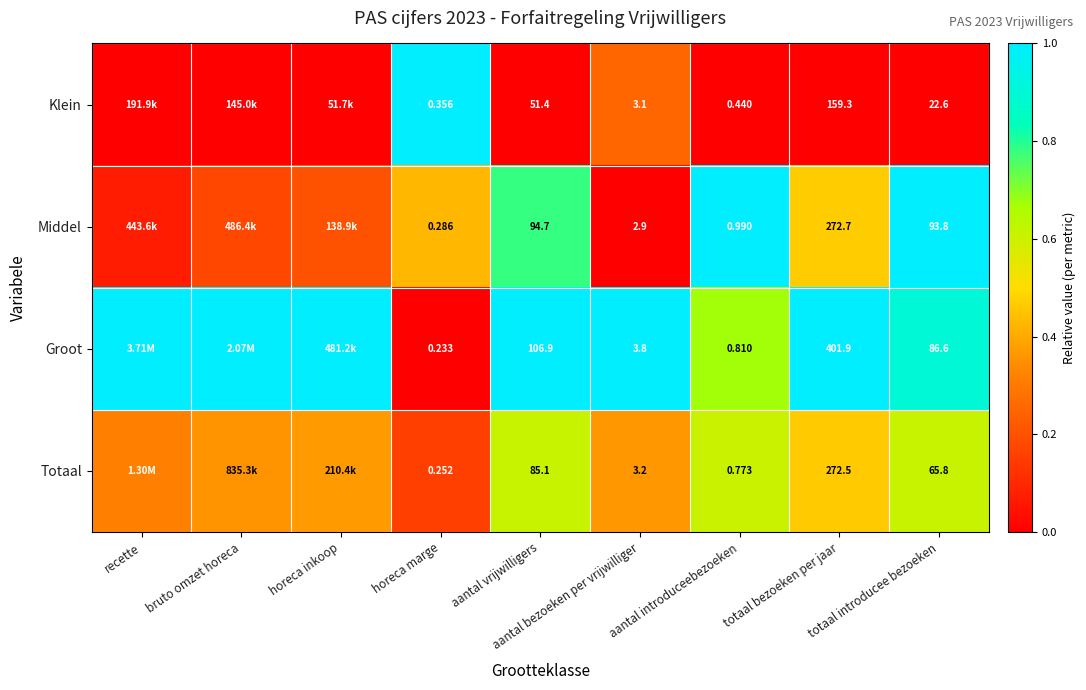

Is the value of Middel at aantal bezoeken per vrijwilliger greater than the value of Groot at horeca marge?

Yes